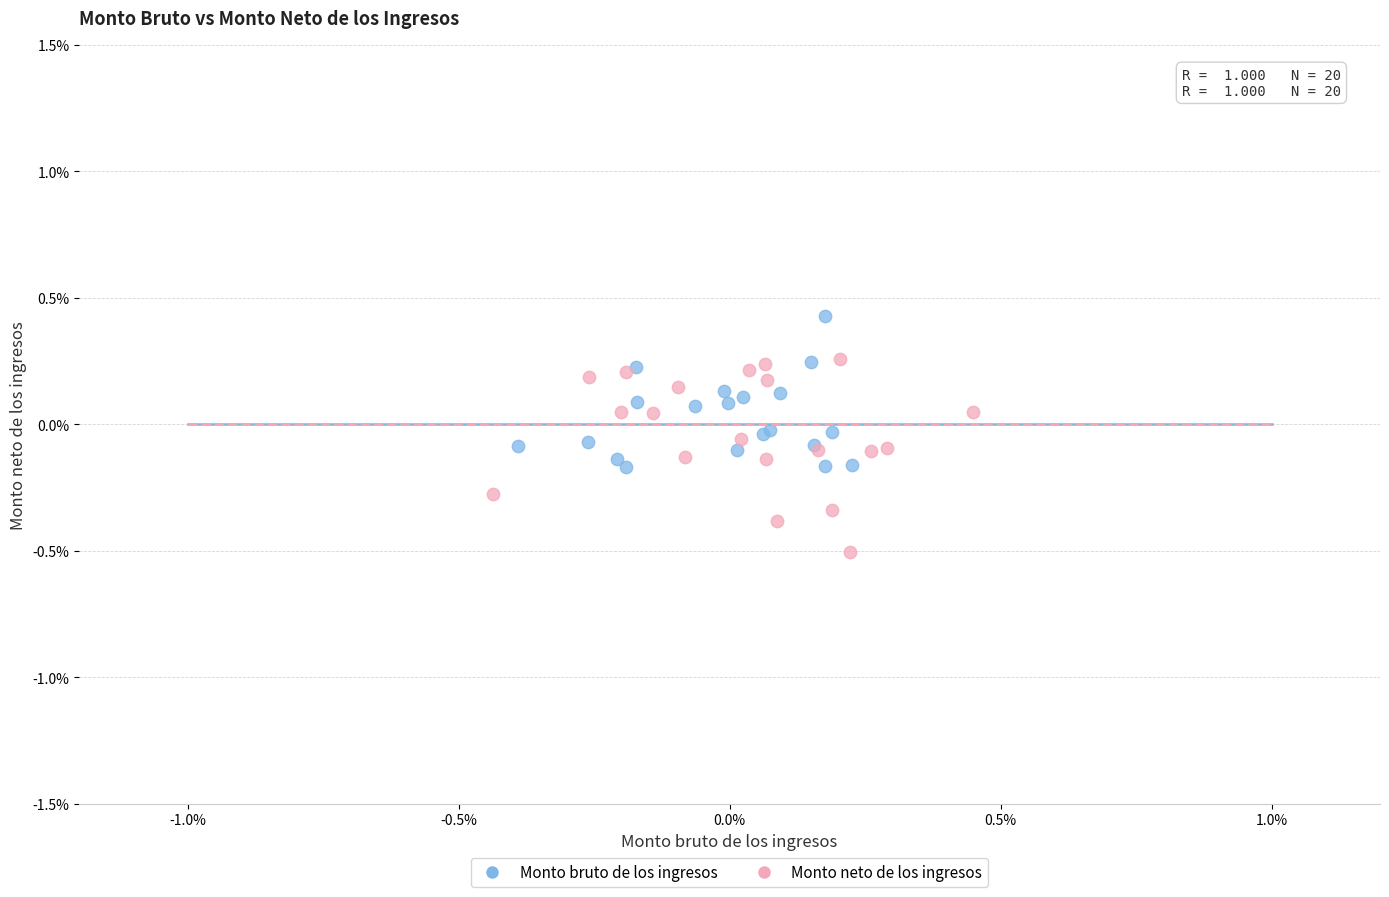

Which series contains the highest Y value?

Monto bruto de los ingresos